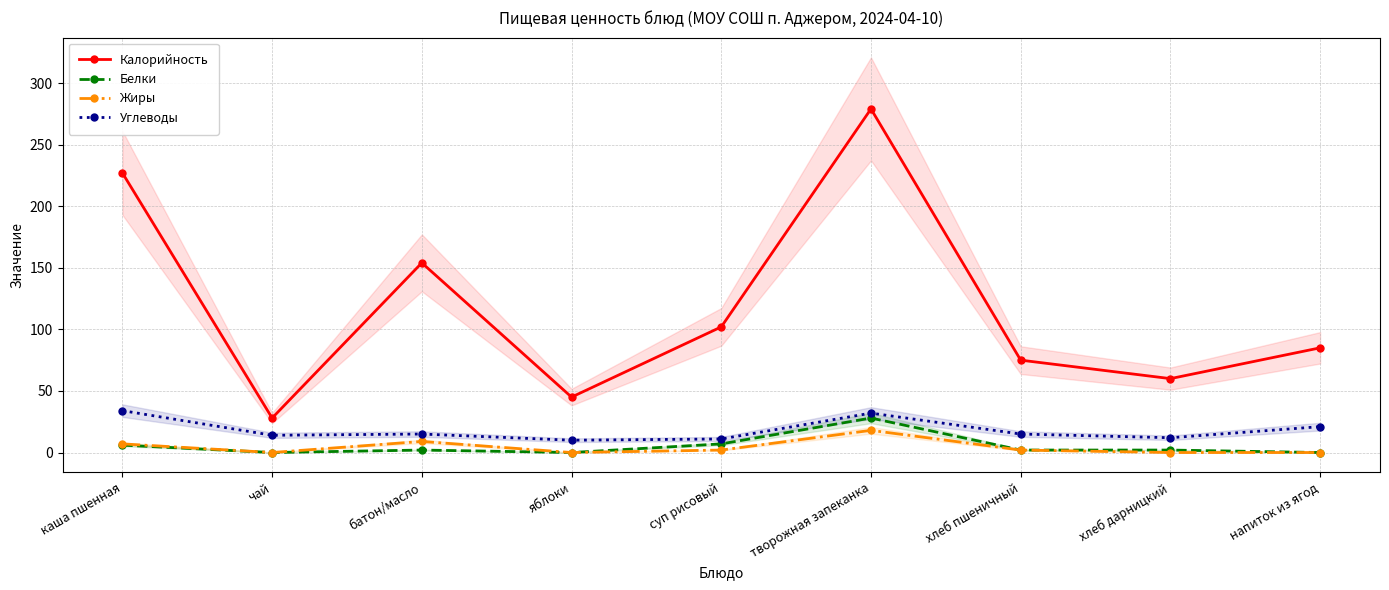

True or false: Калорийность and Белки cross at least once.

False